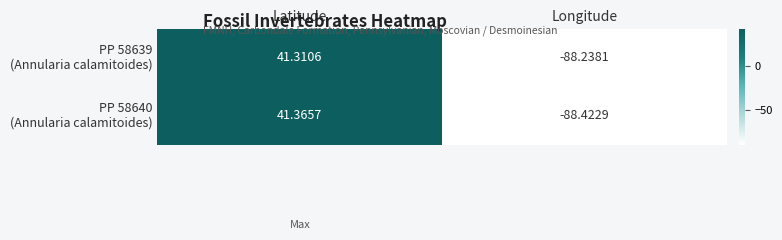

Which label corresponds to the smallest value in the chart?

Longitude